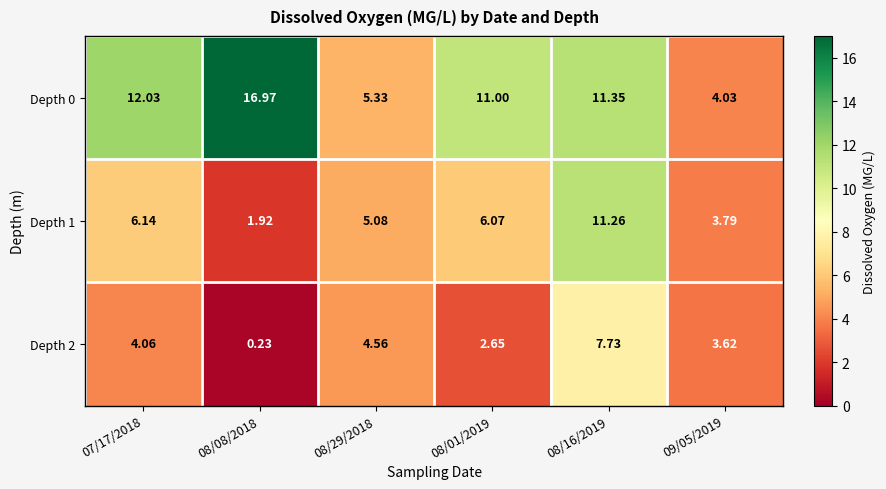

Rank the series by their average value, from lowest to highest.

Depth 2, Depth 1, Depth 0